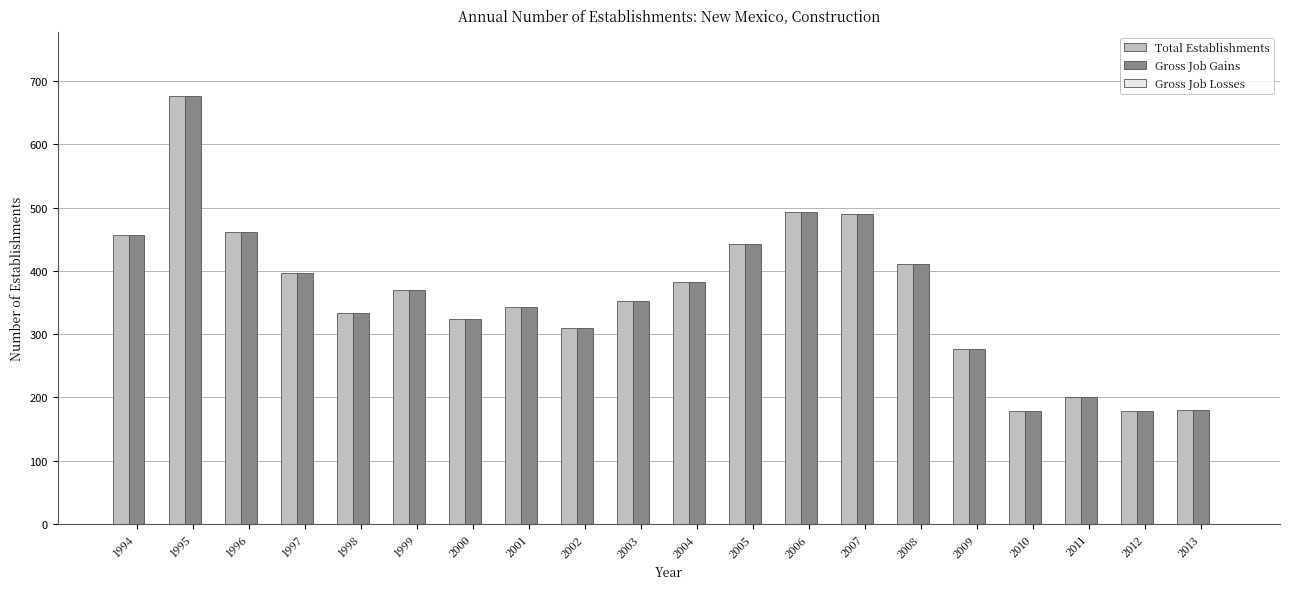

How many bars are there in each group?

2